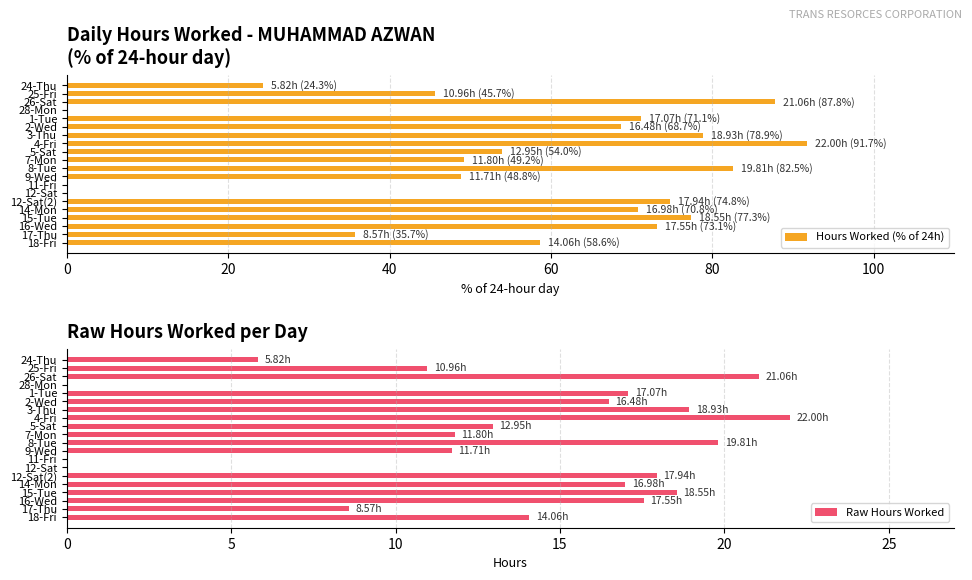

The value of Hours Worked (% of 24h) at 26-Sat is 87.8. True or false?

True